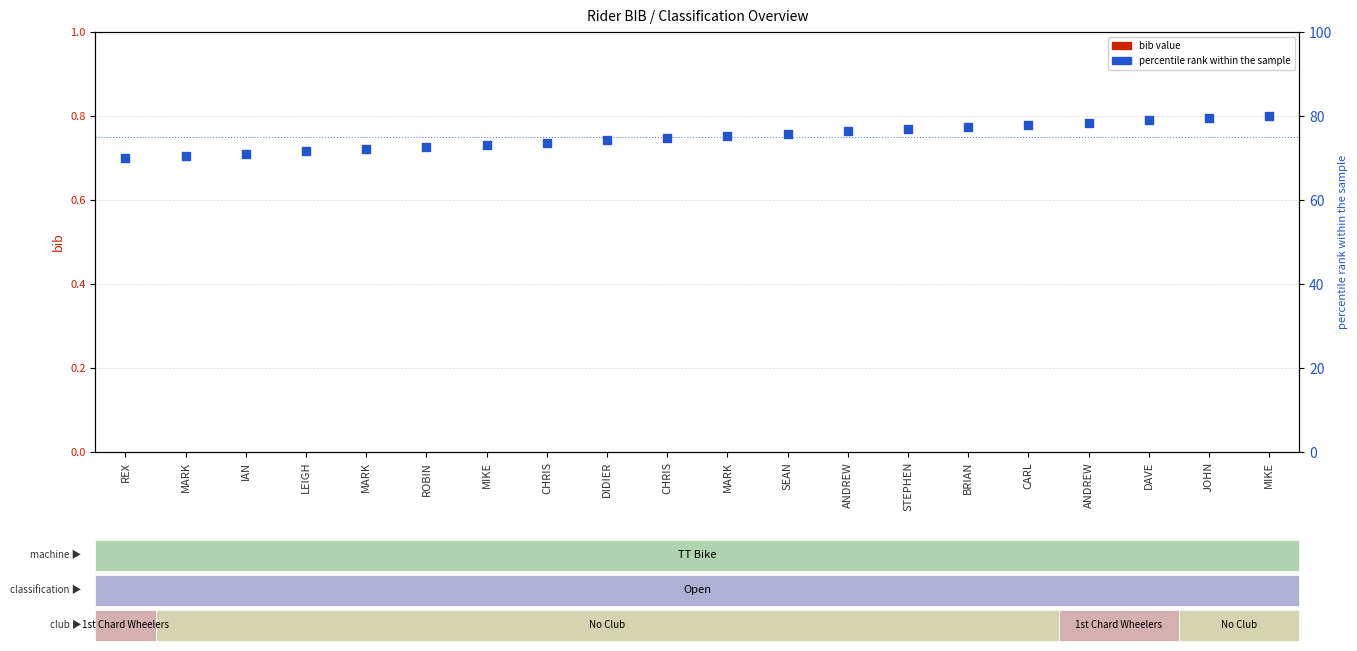

Is the value of percentile rank within the sample at SEAN greater than the value of bib count at REX?

Yes